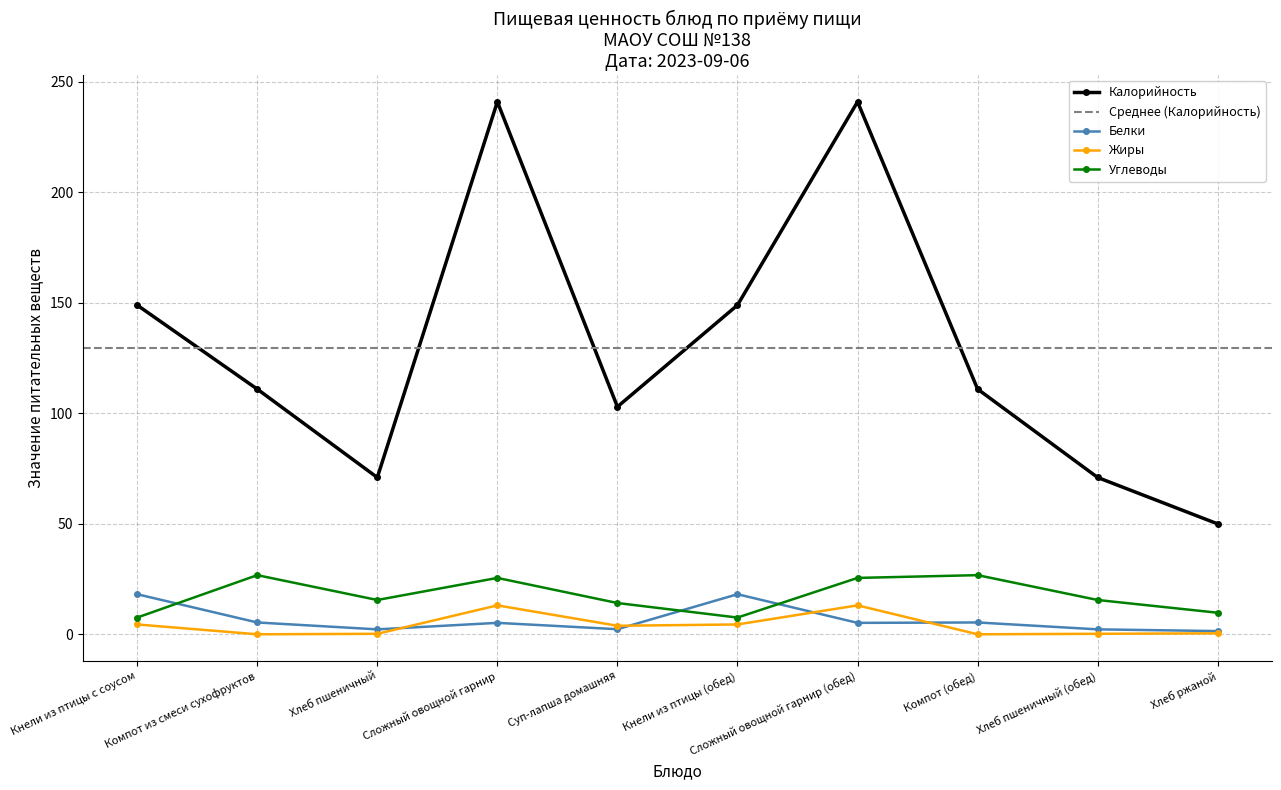

True or false: Жиры has a value of 0.3 at Хлеб пшеничный.

True